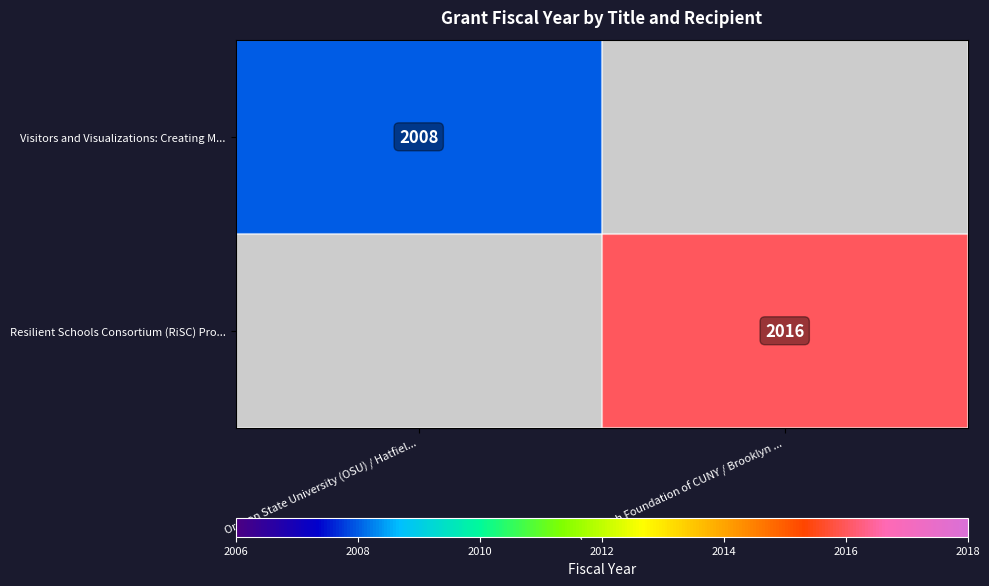

The value of Visitors and Visualizations: Creating M... at Oregon State University (OSU) / Hatfiel... is 2008. True or false?

True